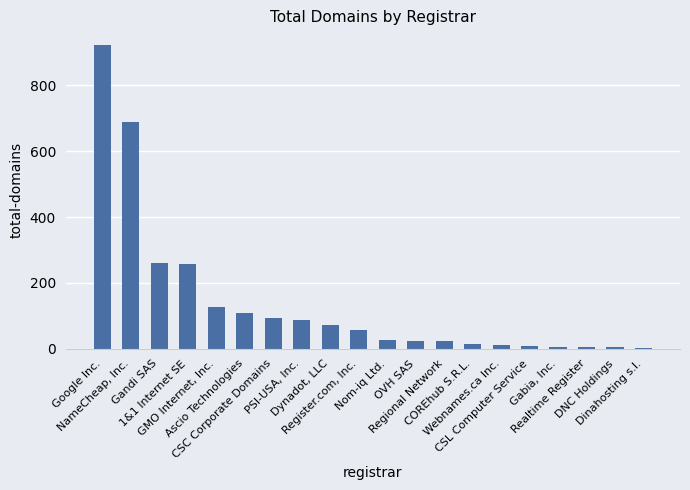

What is the sum of the values at Google Inc. and COREhub S.R.L.?

936